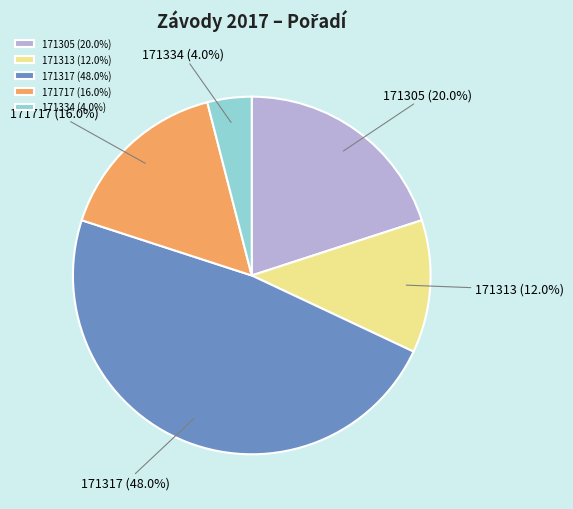

Which slice is the smallest?

171334